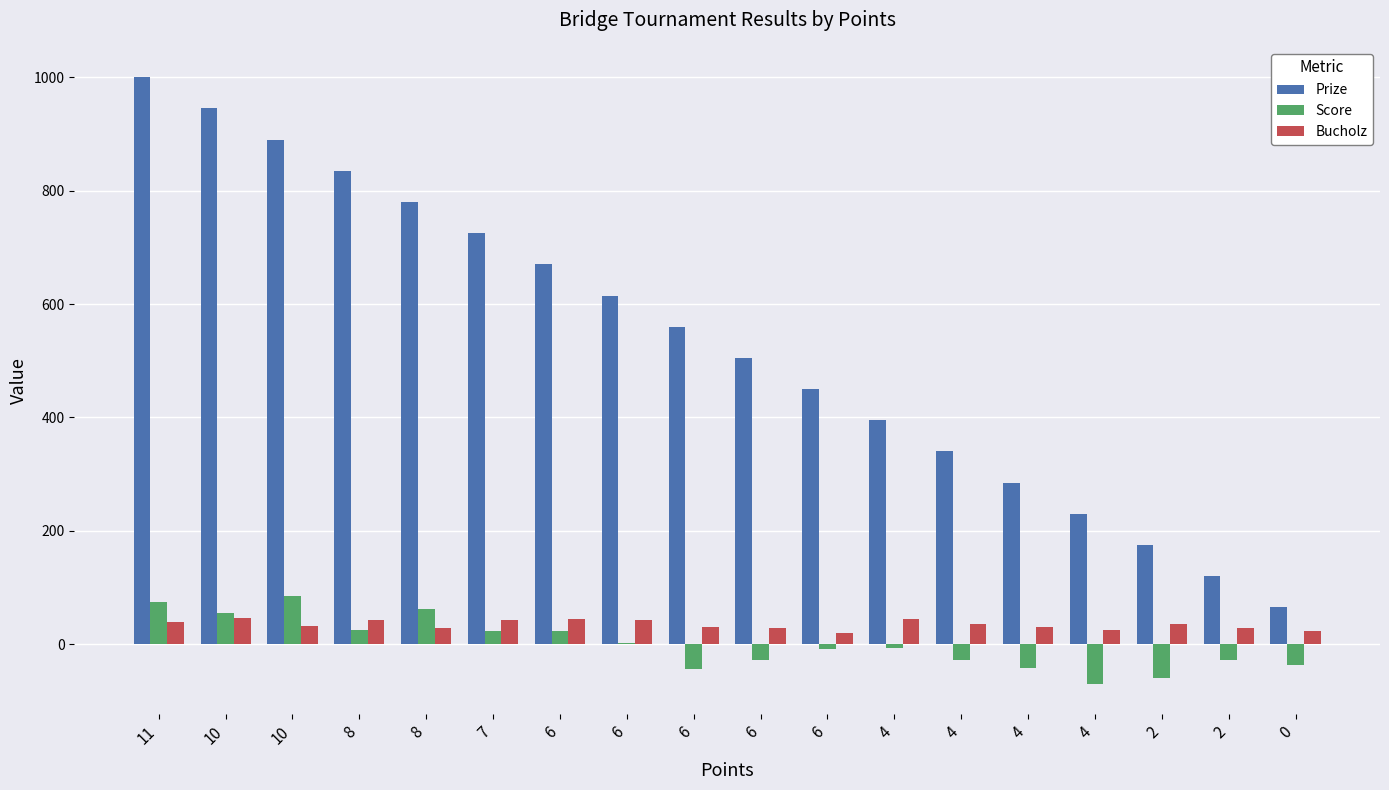

What is the total value across all series at 10?

1046